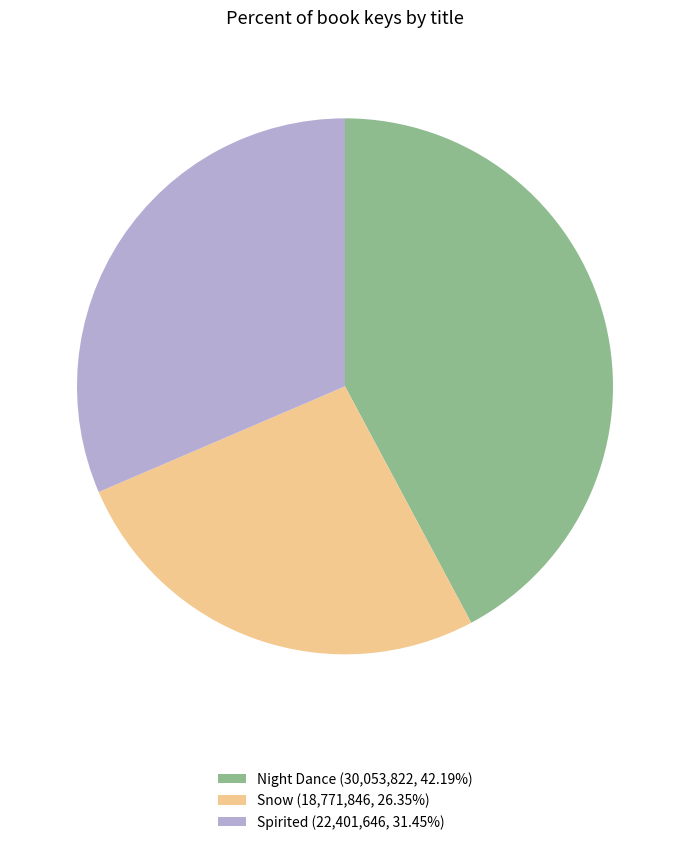

Rank the categories by value from lowest to highest.

Snow, Spirited, Night Dance